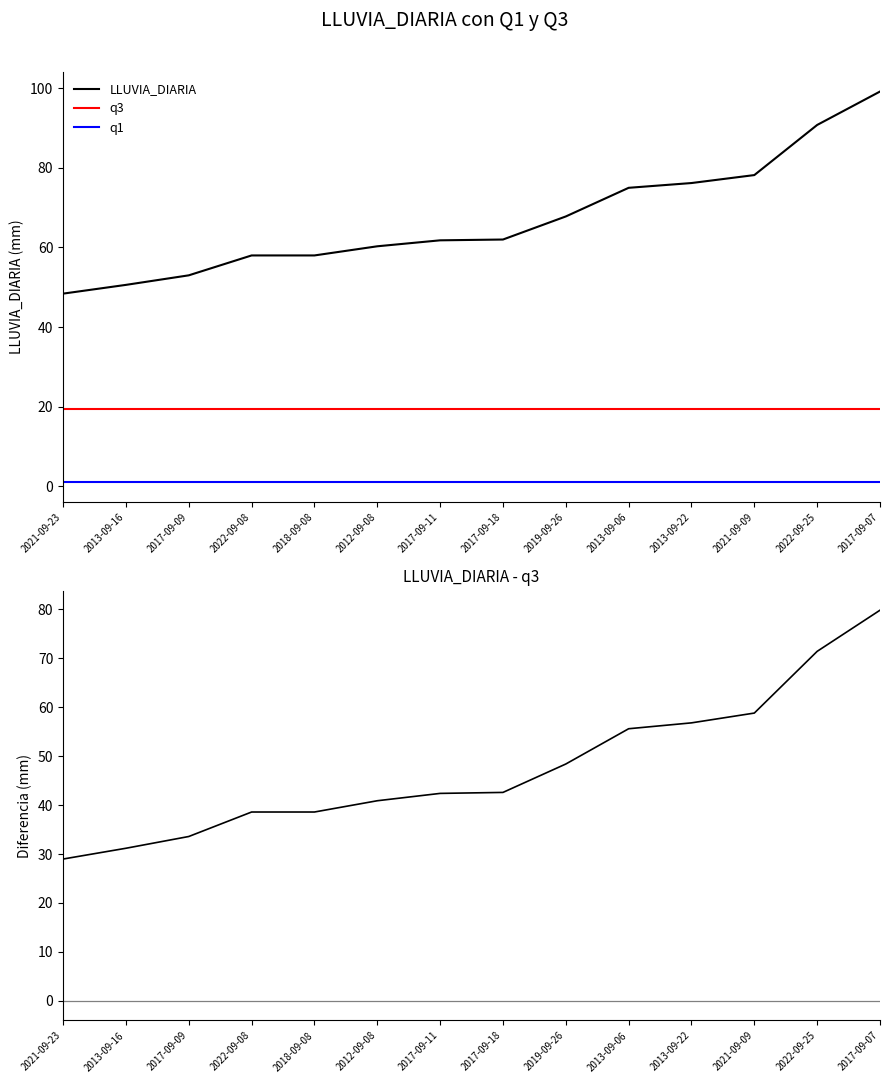

True or false: q3 has more than 2 points higher than both neighbors.

False